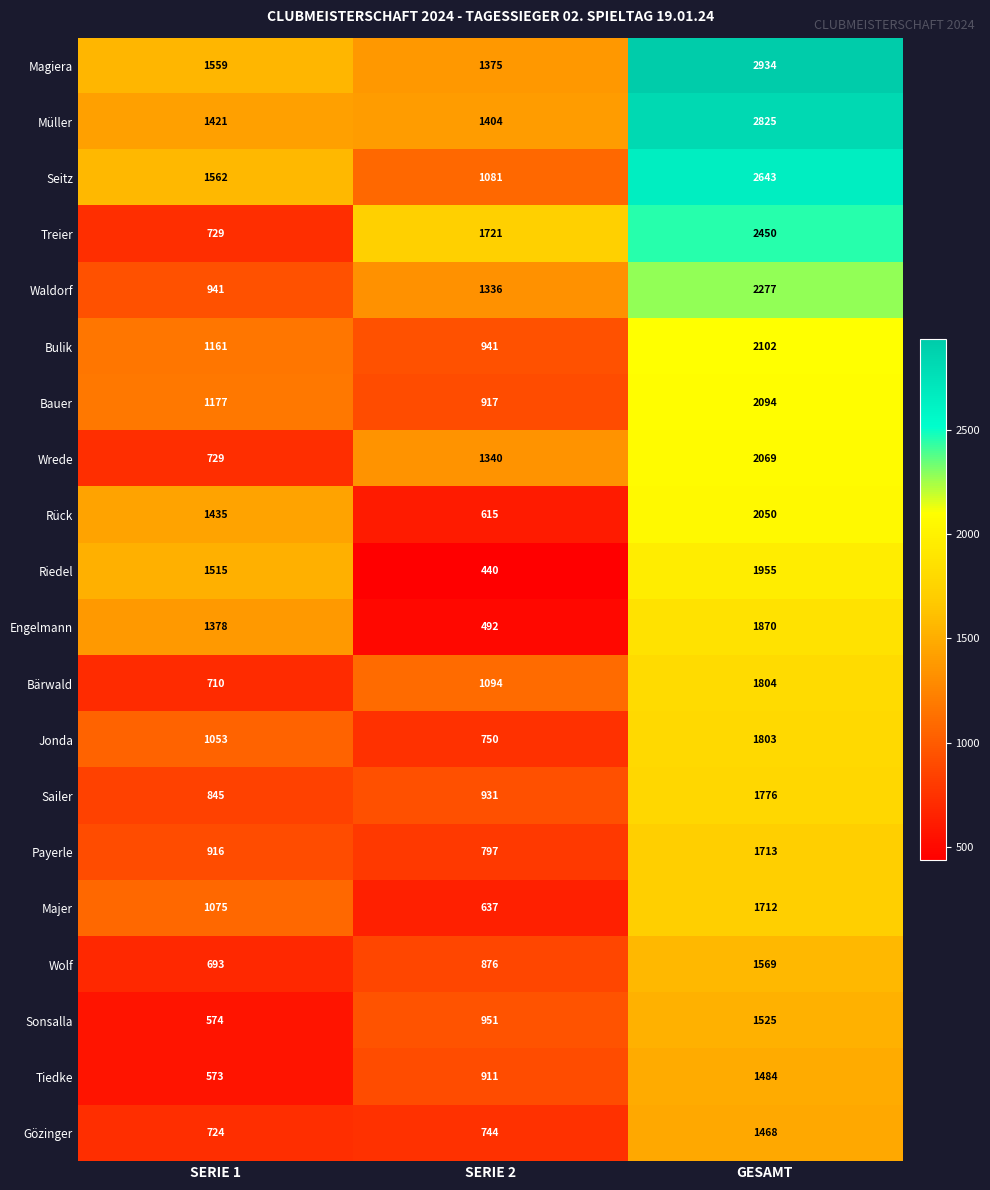

Which series has the widest spread of values?

Treier